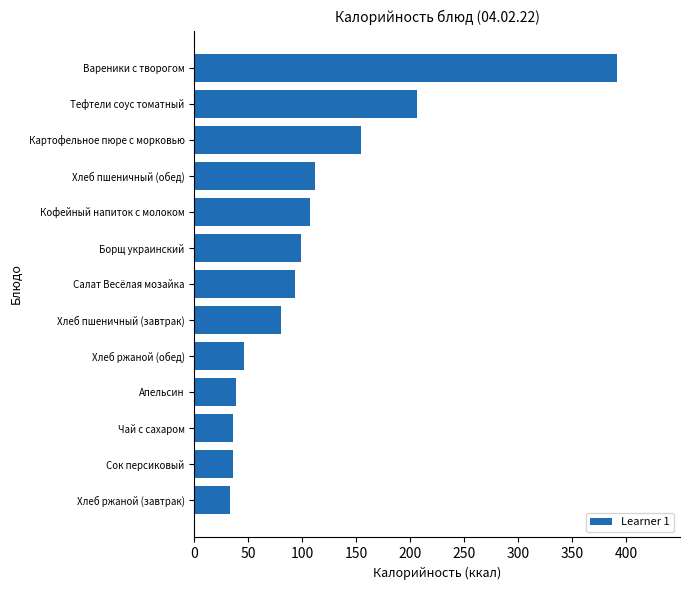

What is the greatest value displayed?

391.0